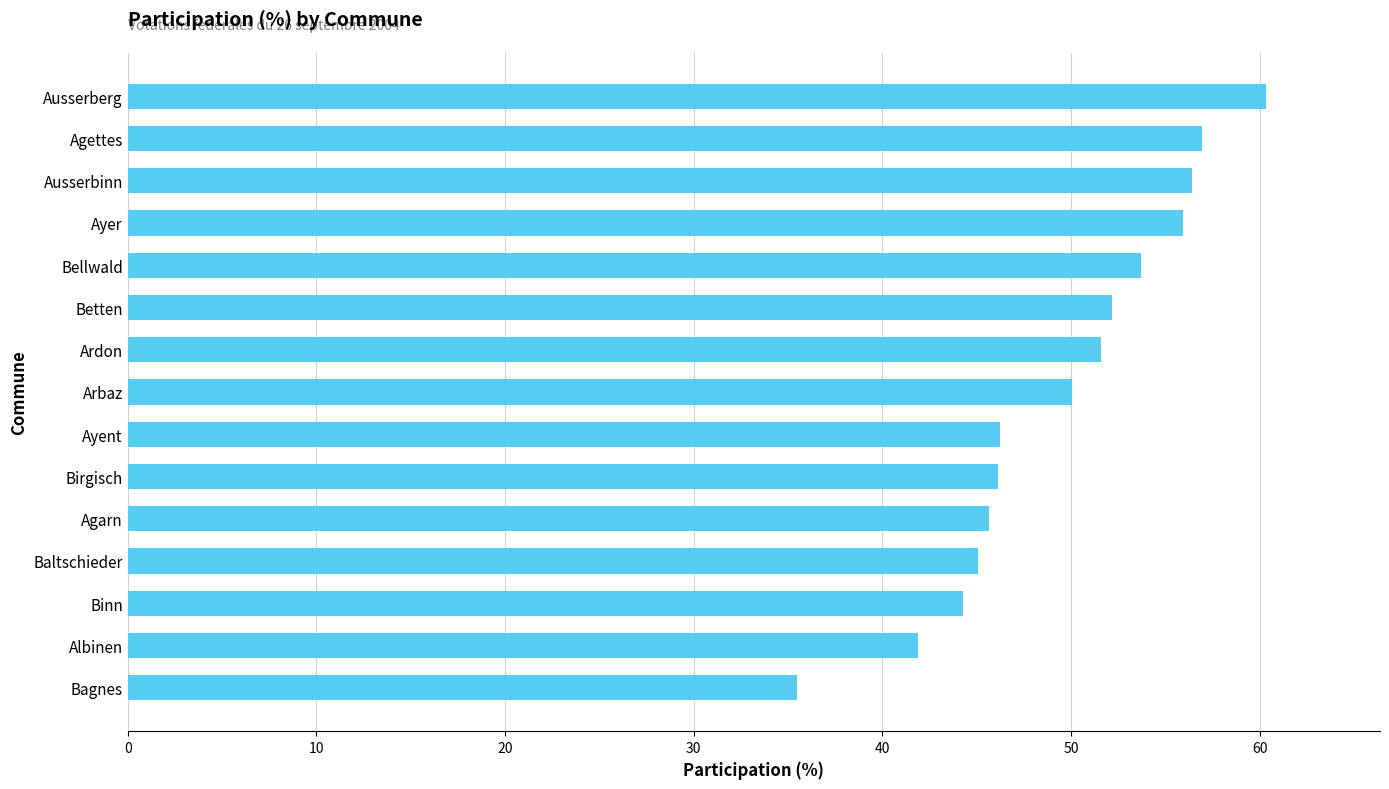

How many categories are shown in the chart?

15